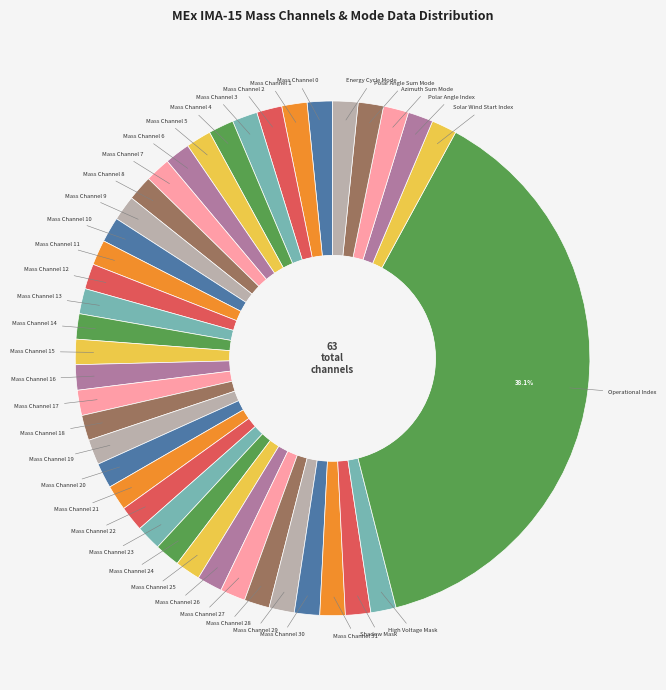

Count the number of slices in the pie.

40